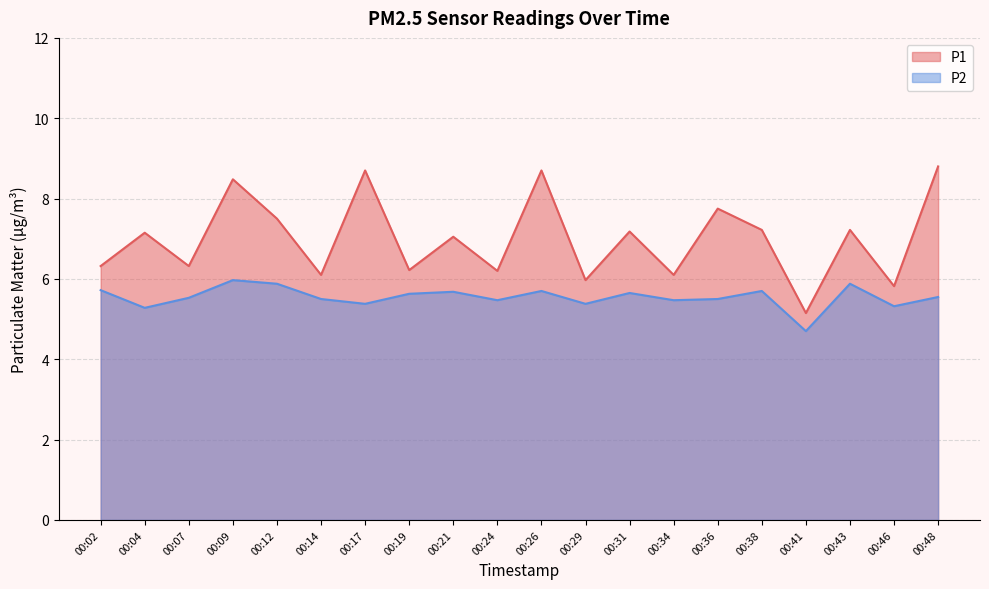

At which label is P1 closest to 6?

00:29